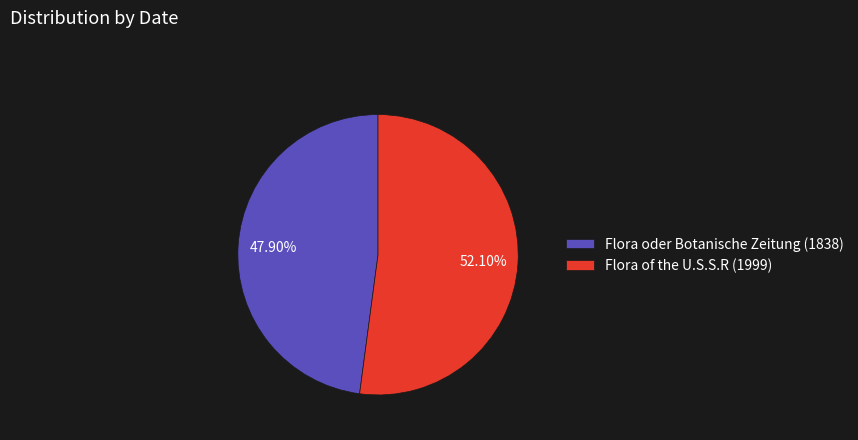

What portion of the pie excludes Flora of the U.S.S.R (1999)?

47.9%